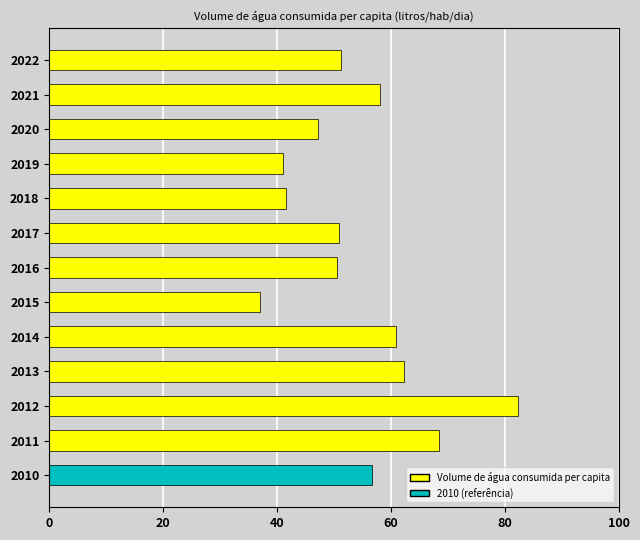

The value at 2011 is 95.1. True or false?

False